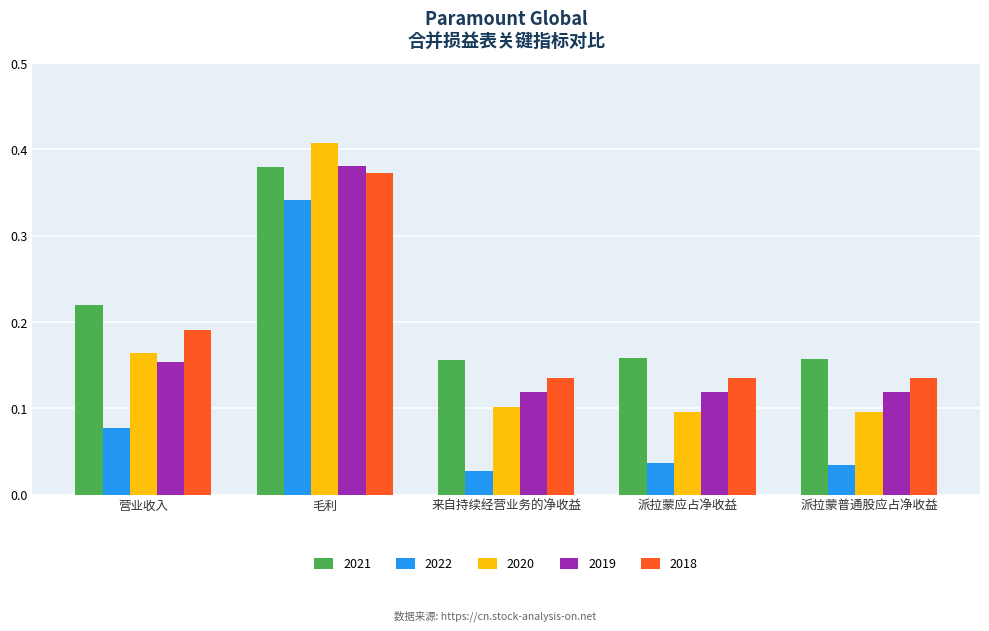

Count the 2021 values in the range 0 to 1.

5